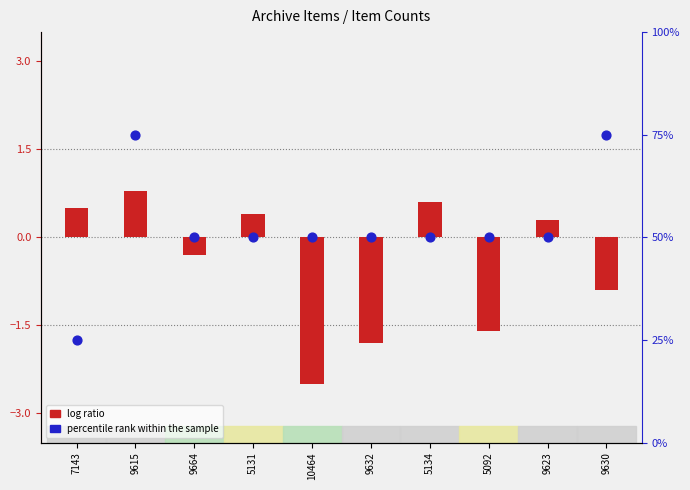

Which series contains the lowest Y value?

log ratio